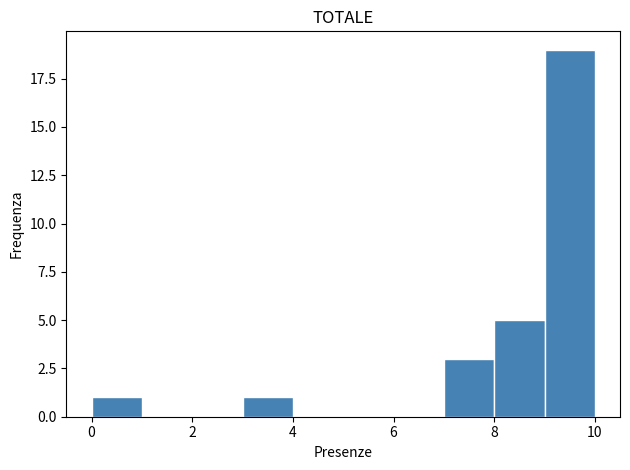

Which range on the x-axis has the tallest bar?

9 to 10